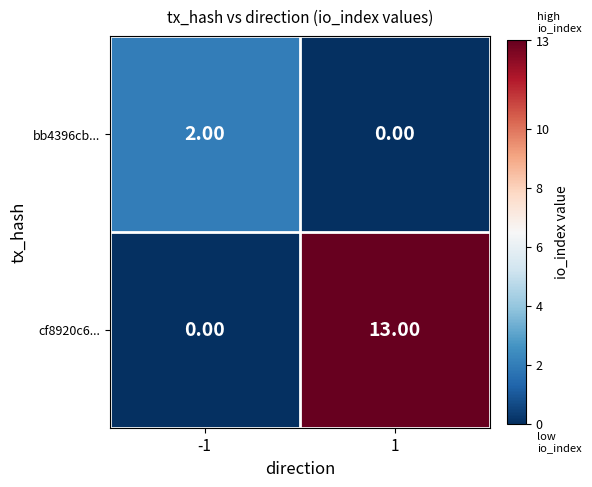

What is the sum of the cf8920c6... values at -1 and 1?

13